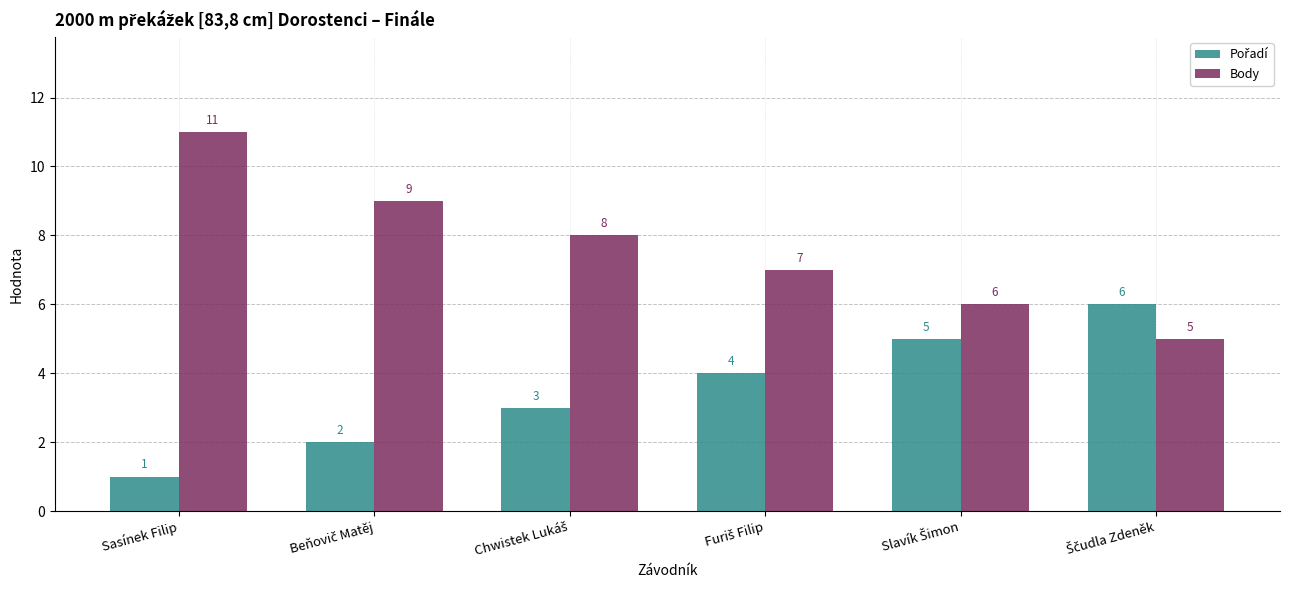

Are the bars horizontal?

No